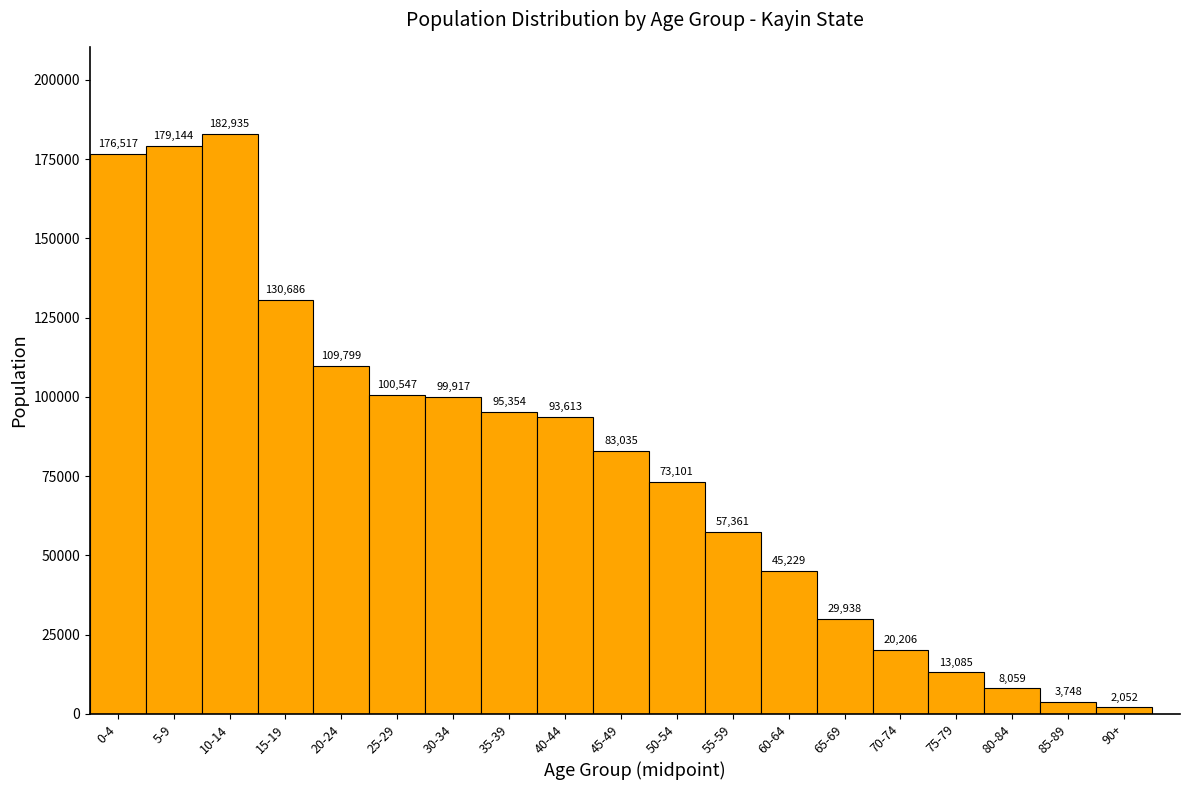

Reading left to right, extract all data points from this chart.

176517	179144	182935	130686	109799	100547	99917	95354	93613	83035	73101	57361	45229	29938	20206	13085	8059	3748	2052